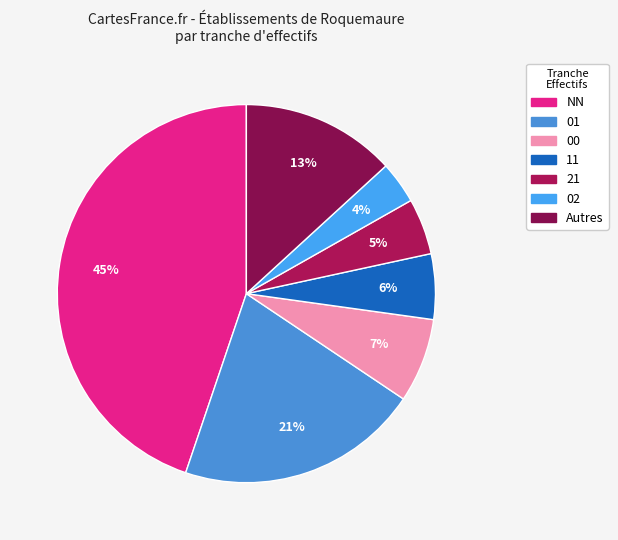

Which category has the biggest portion of the pie?

NN